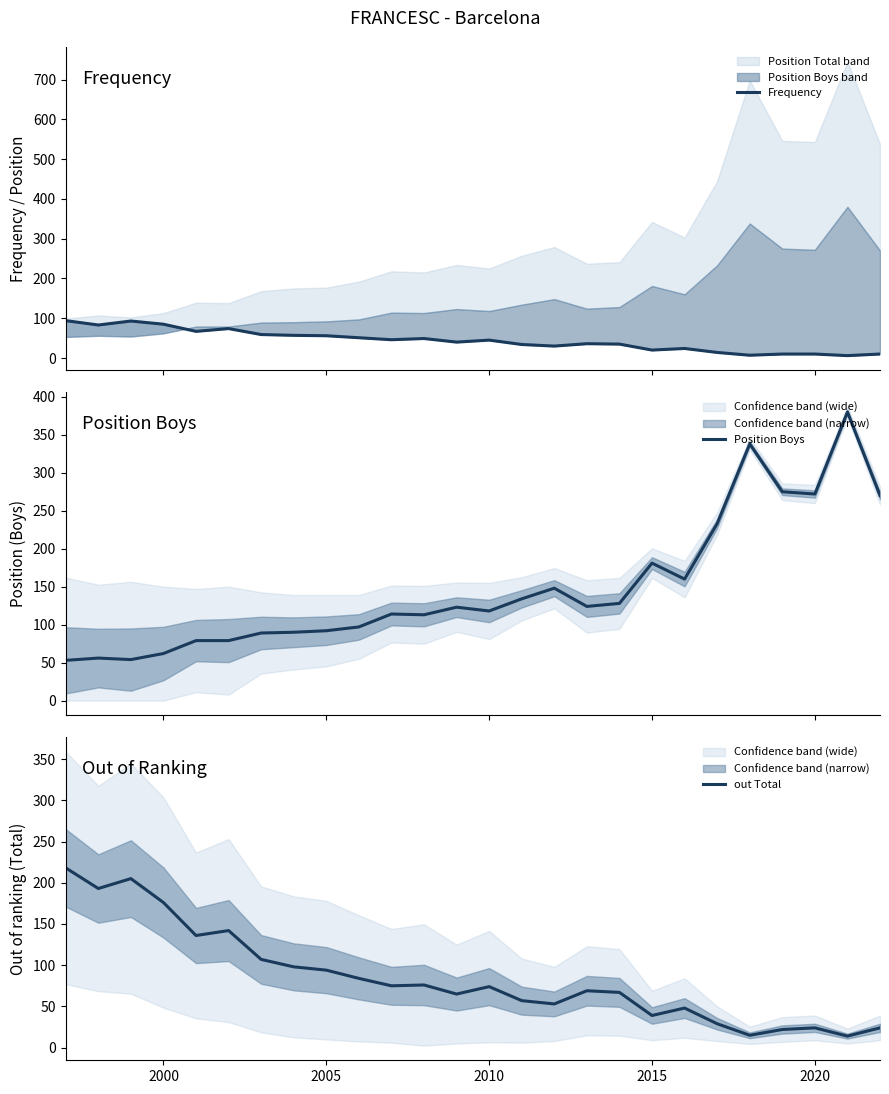

What is the lowest value of the Position Boys series?

53